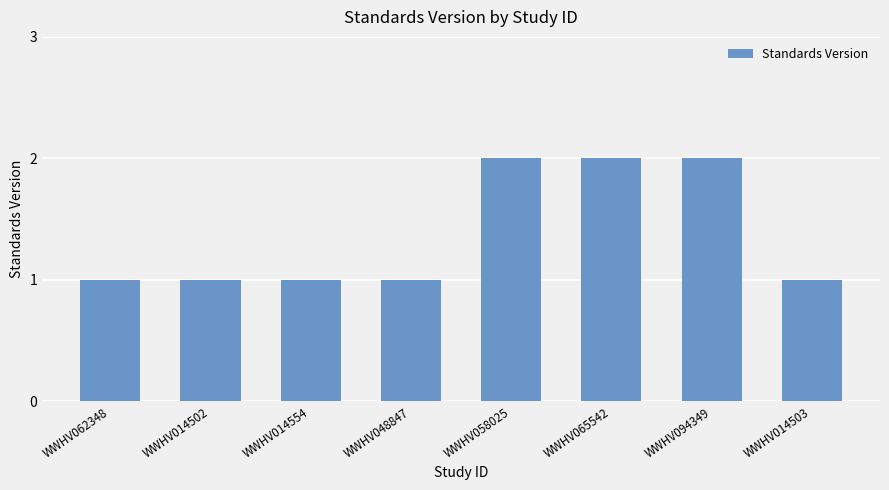

What is the value of the 3rd bar from the left?

1